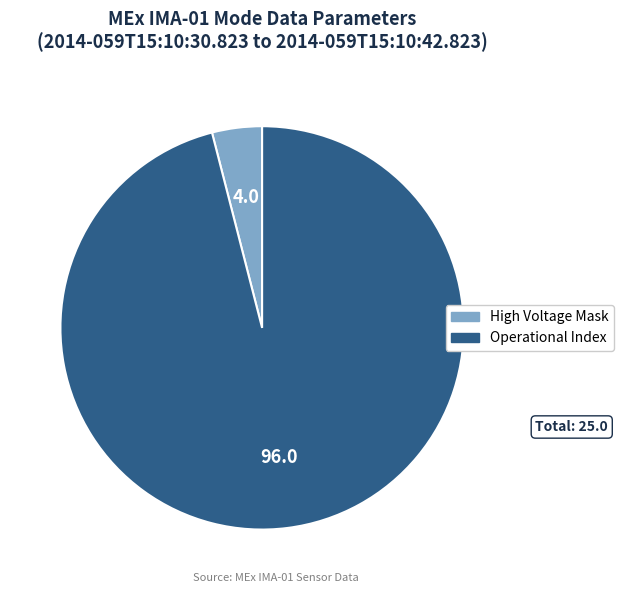

What is the majority slice?

Operational Index